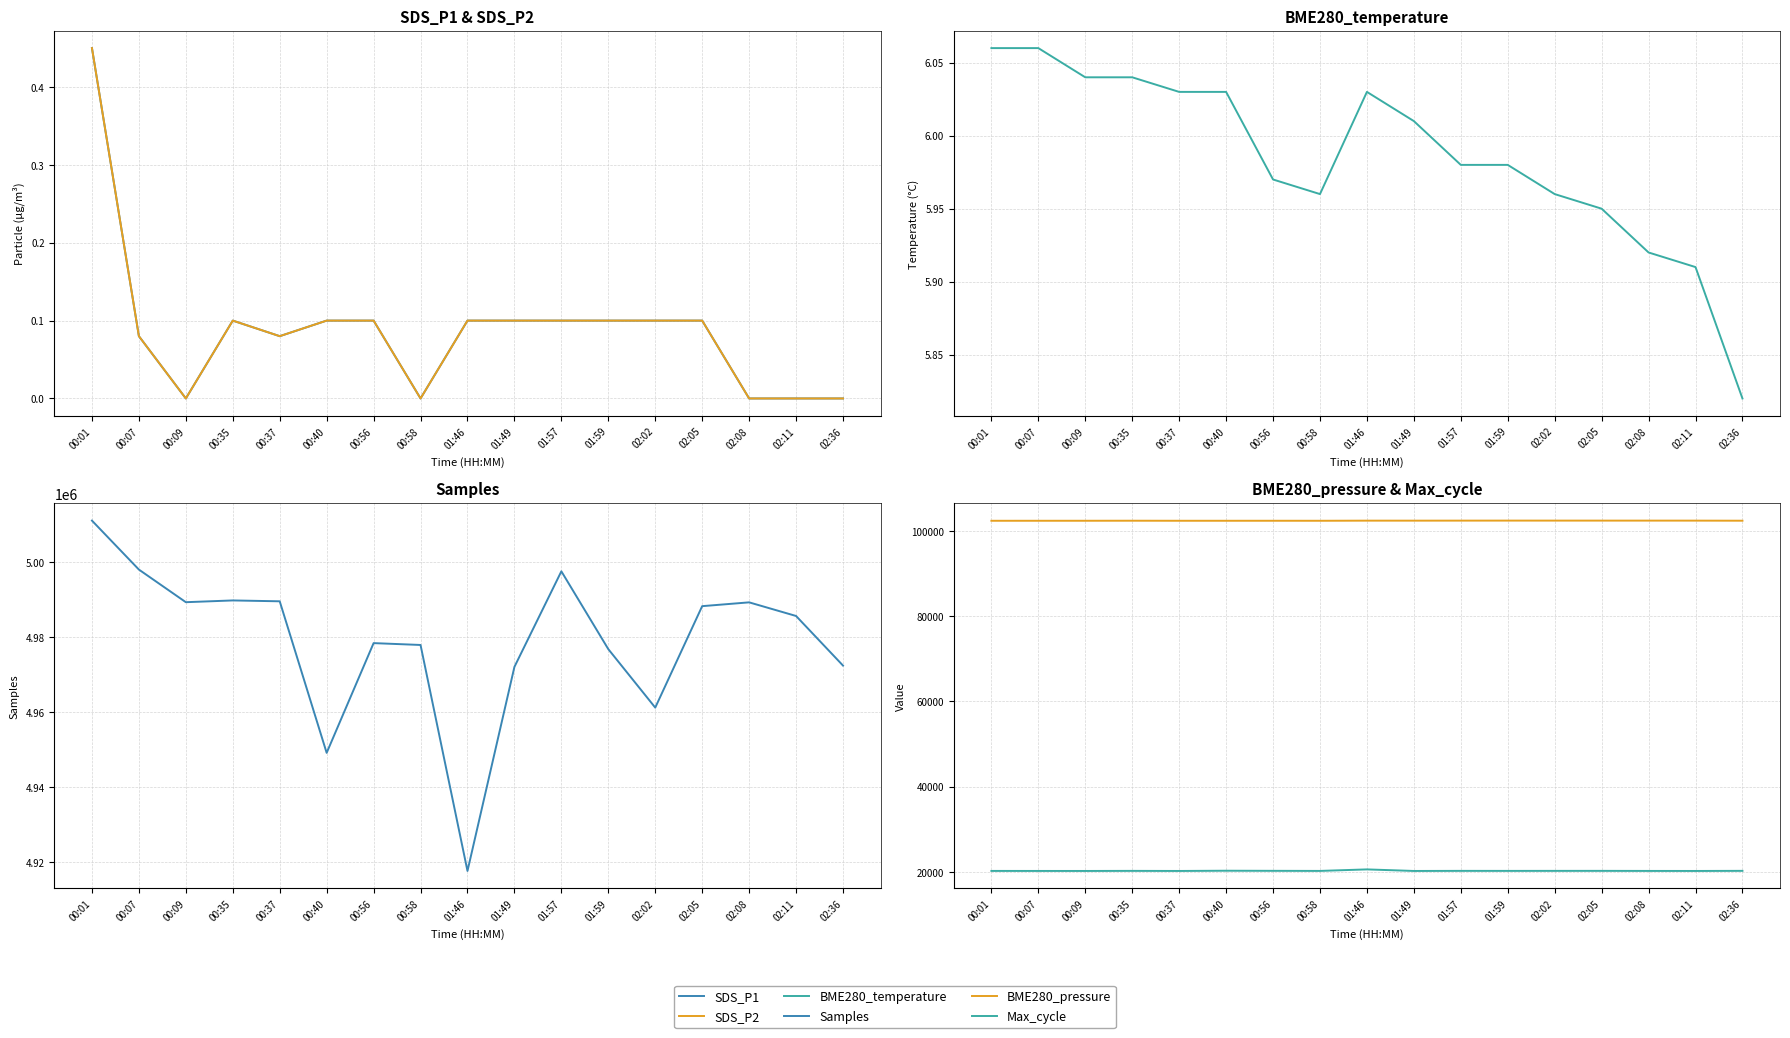

Is it true that SDS_P1 equals 0.1 at 00:37?

True